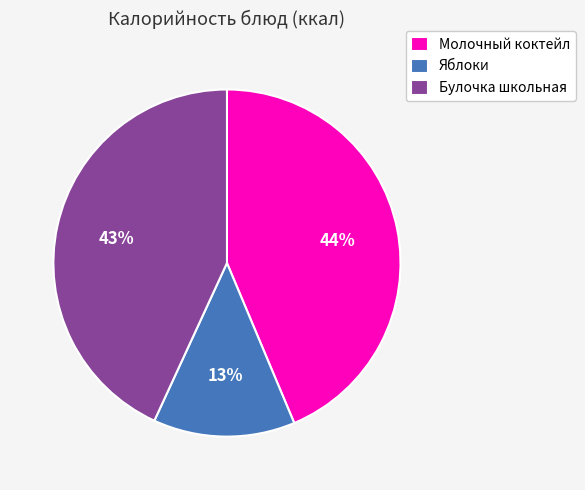

Is the sum of Булочка школьная and Яблоки greater than half?

Yes